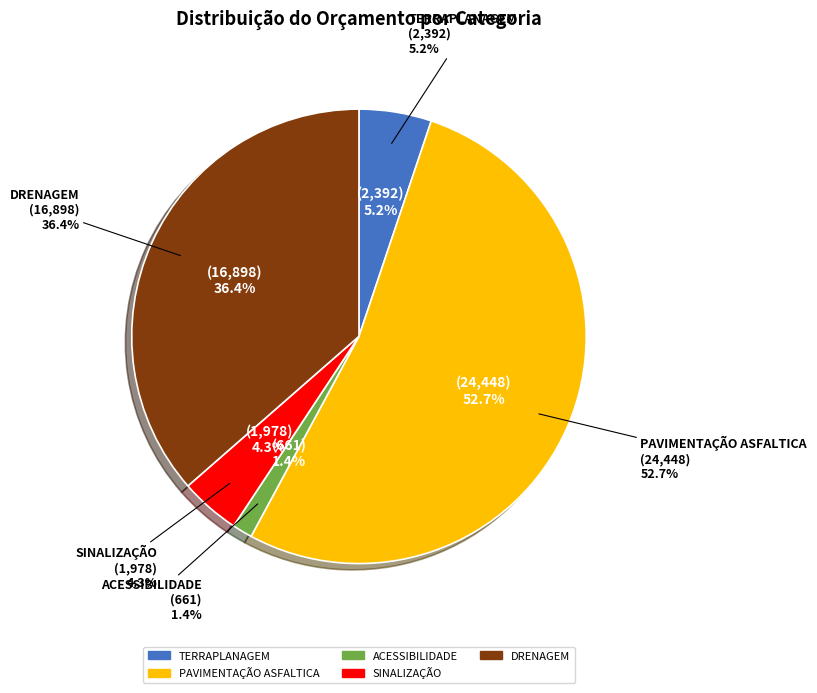

What is the majority slice?

PAVIMENTAÇÃO ASFALTICA